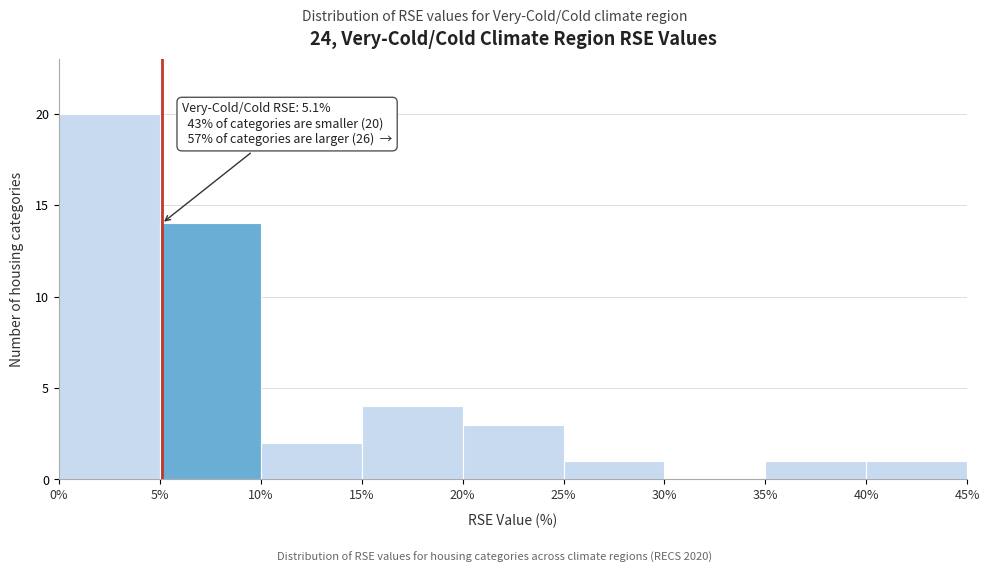

Which range on the x-axis has the tallest bar?

0% to 5%